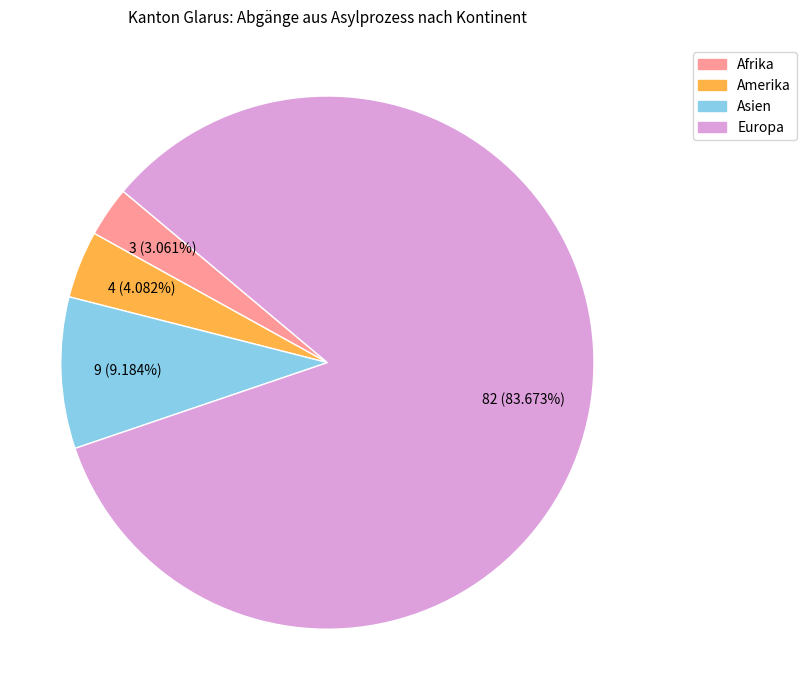

Is there a majority slice in this chart?

Yes